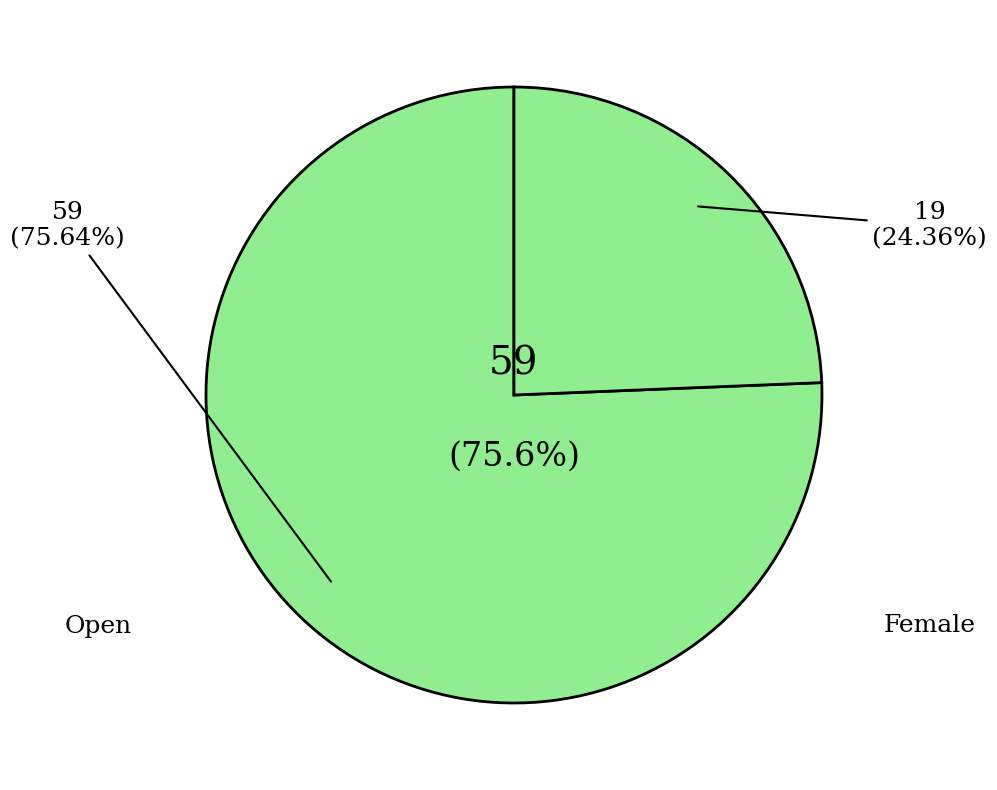

What percentage is NOT represented by Open?

24.4%